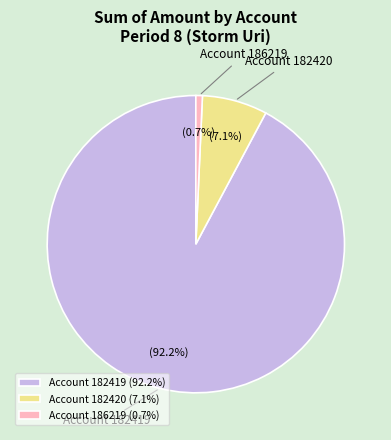

How many slices are in this pie chart?

3